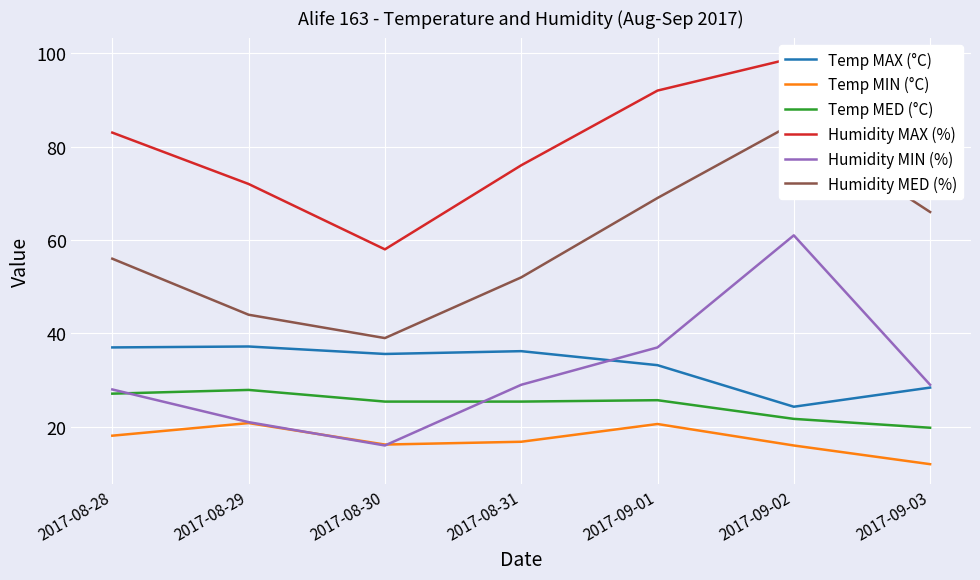

What is the spread (max minus min) of values at 2017-08-28?

64.9